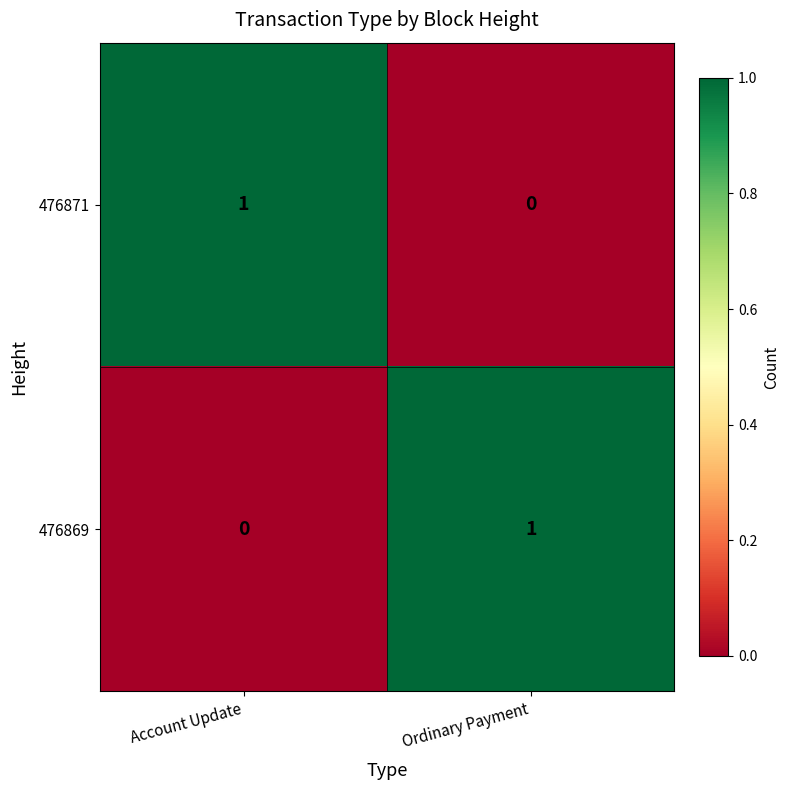

Is it true that 476871 equals 1 at Account Update?

True